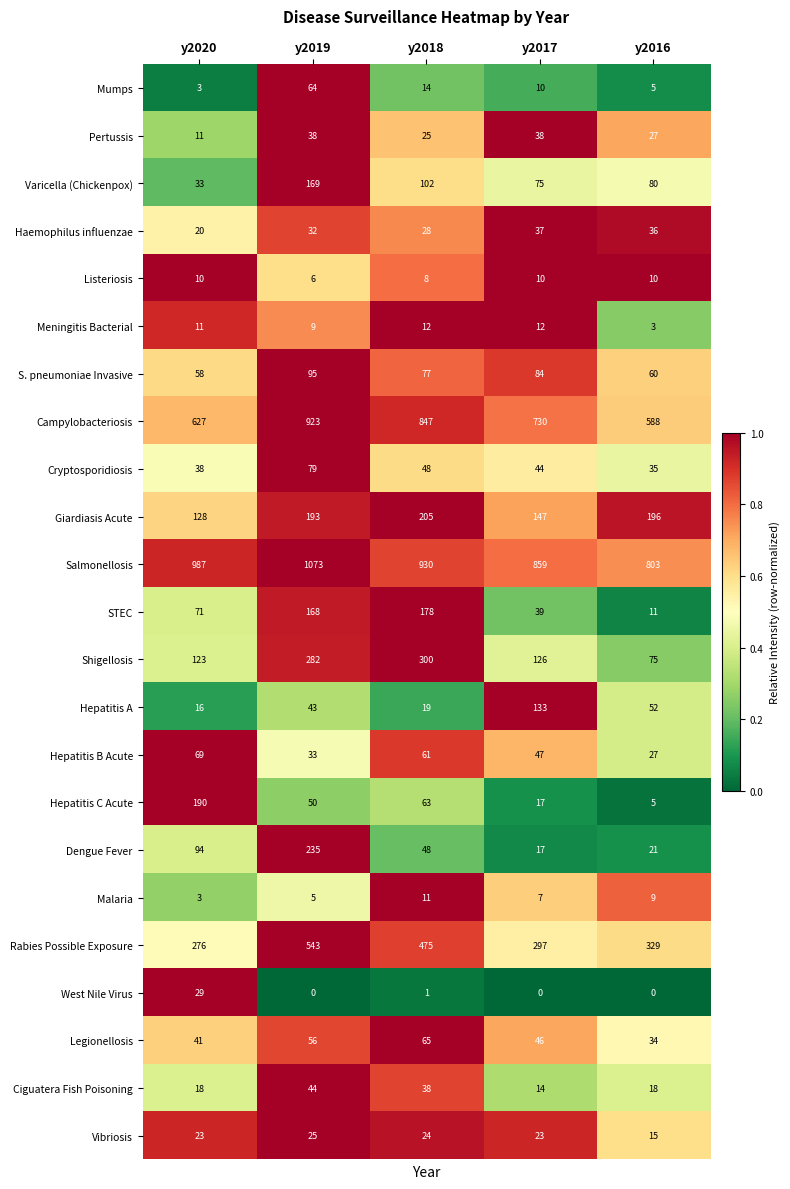

Which series has the largest total across all categories?

Salmonellosis